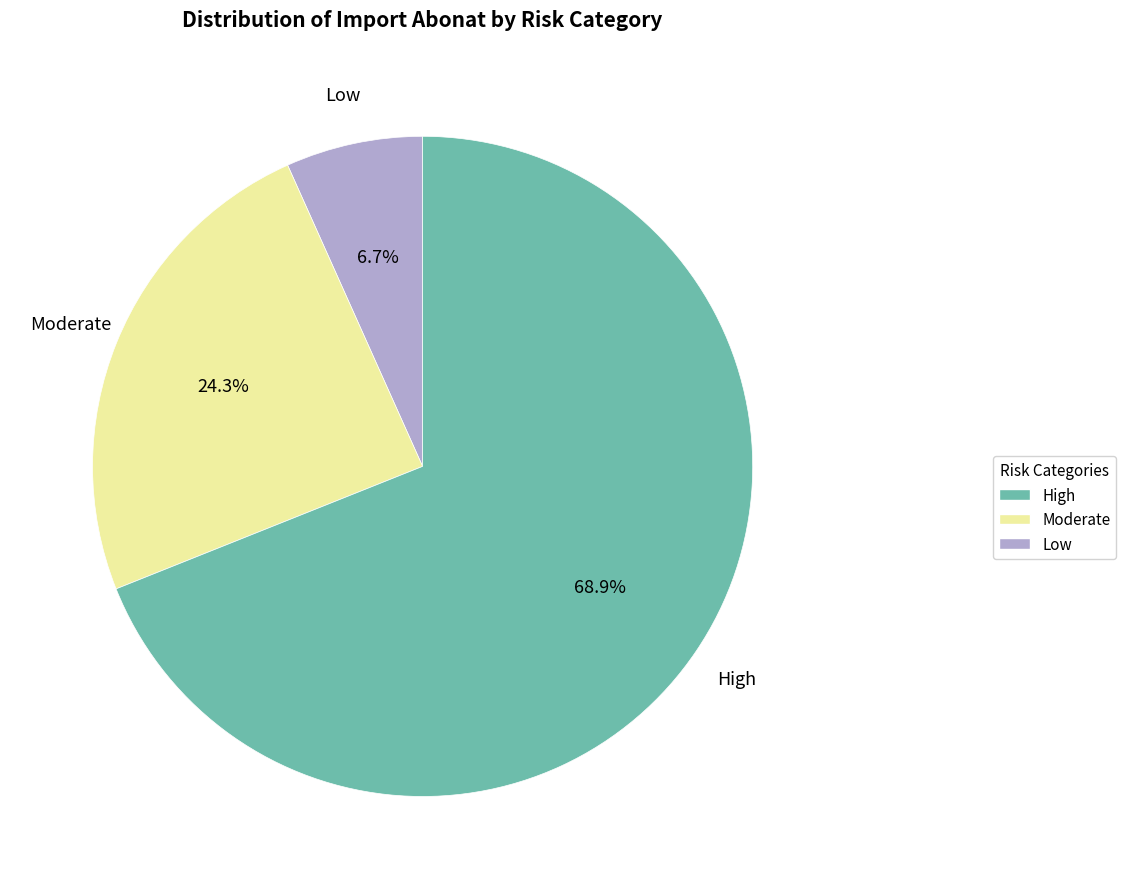

Is there any slice that represents more than half of the pie?

Yes